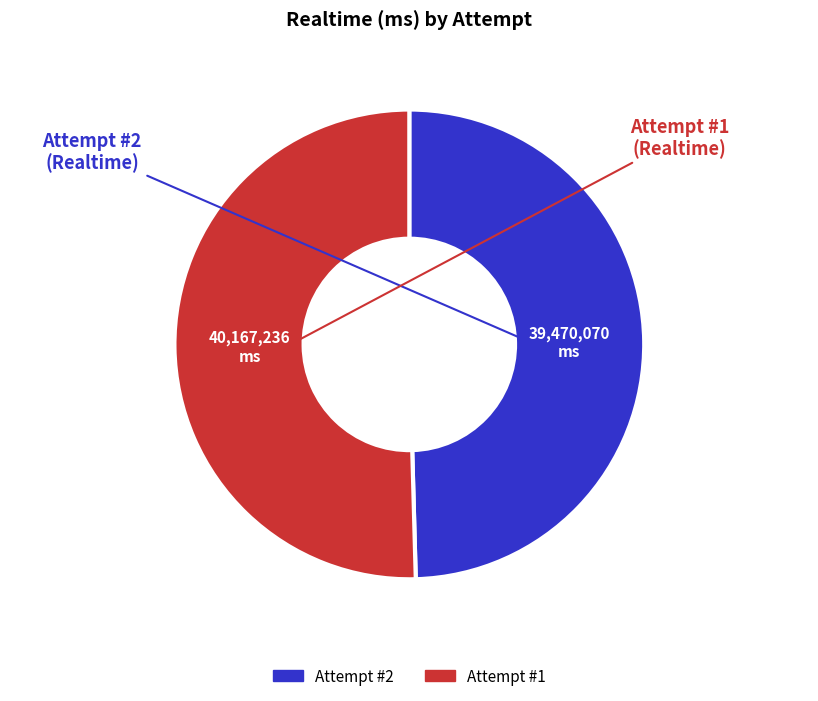

Does any single category account for the majority?

Yes